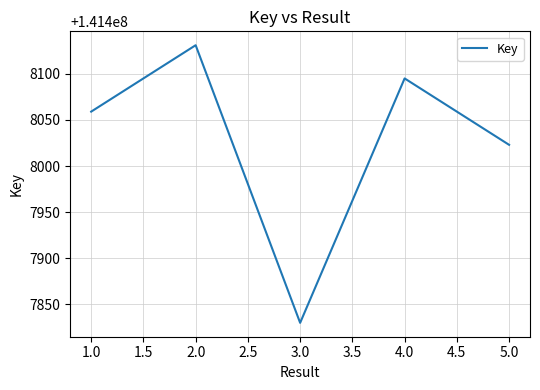

Reading left to right, list all the values displayed in this chart.

1.0=141408059	2.0=141408131	3.0=141407830	4.0=141408095	5.0=141408023